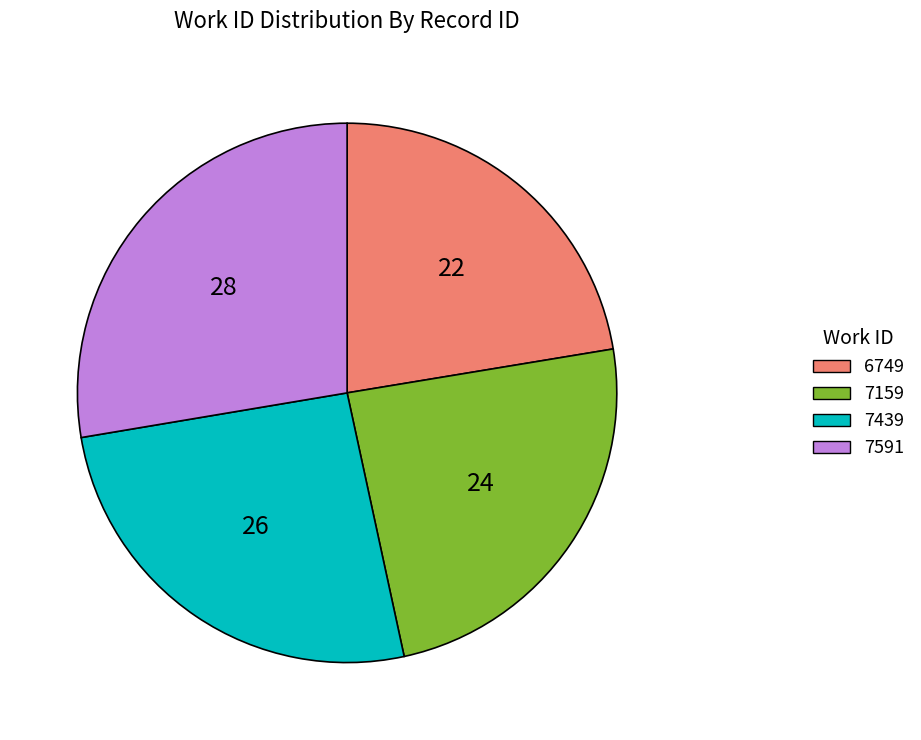

Does any single category account for the majority?

No